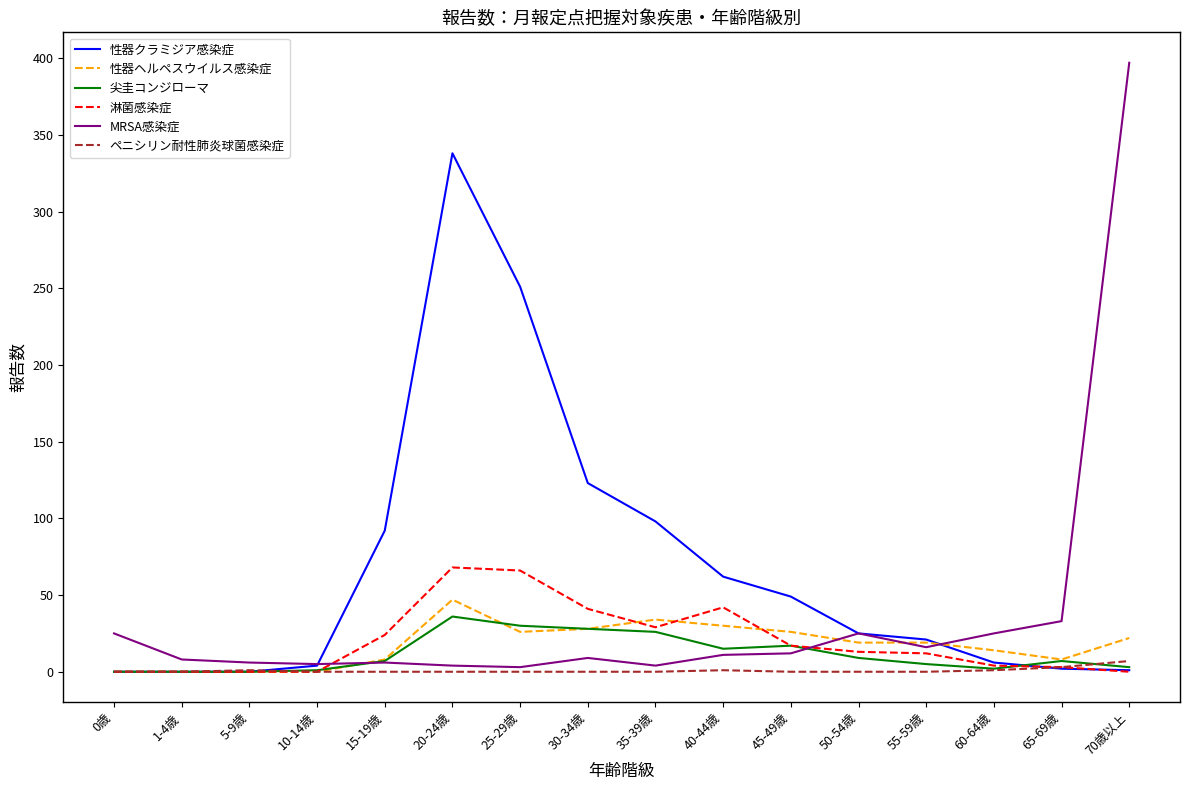

What is the maximum value shown in the chart?

397